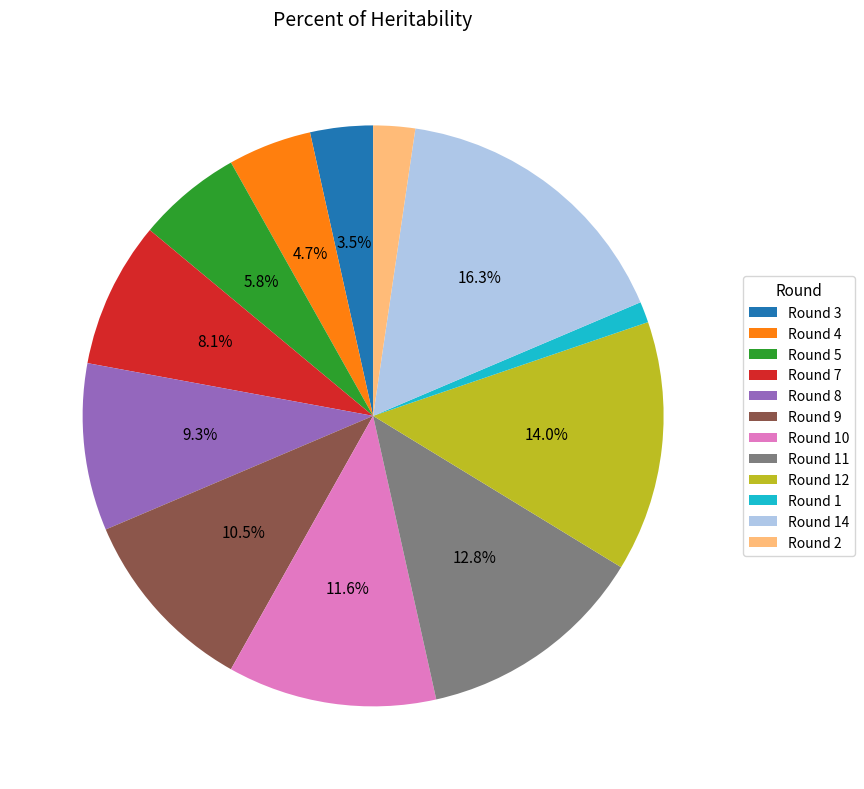

What is the ratio of the value at Round 11 to the value at Round 8?

1.4